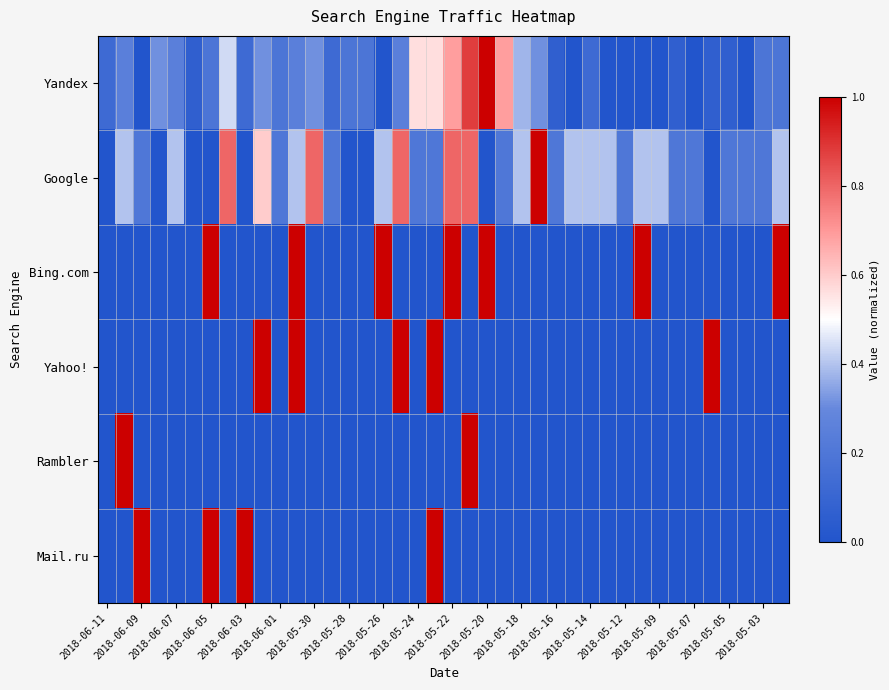

Which category has the highest value across all series?

2018-05-20